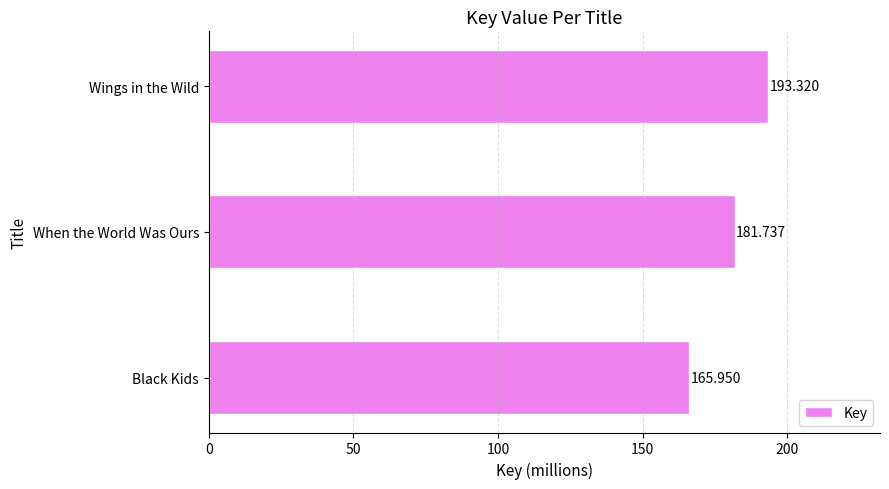

What is the label of the 1st bar from the top?

Wings in the Wild